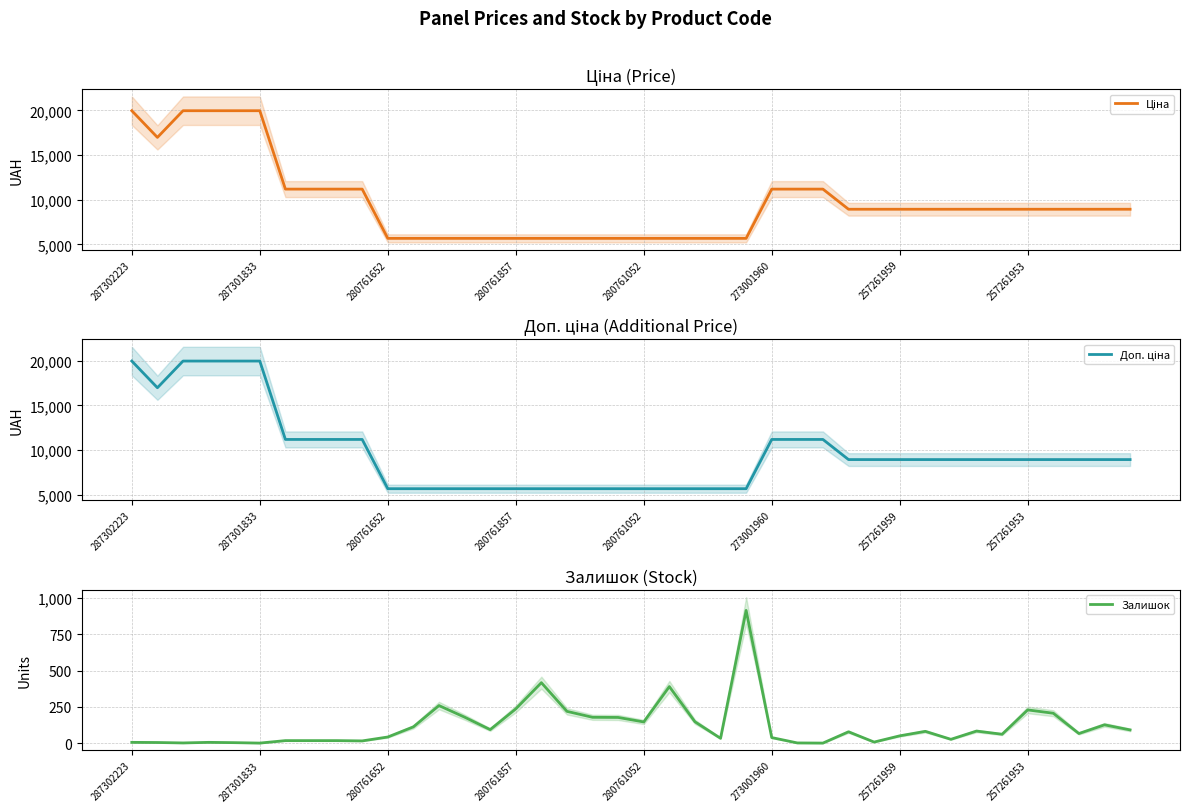

Does the chart have visible grid lines?

Yes